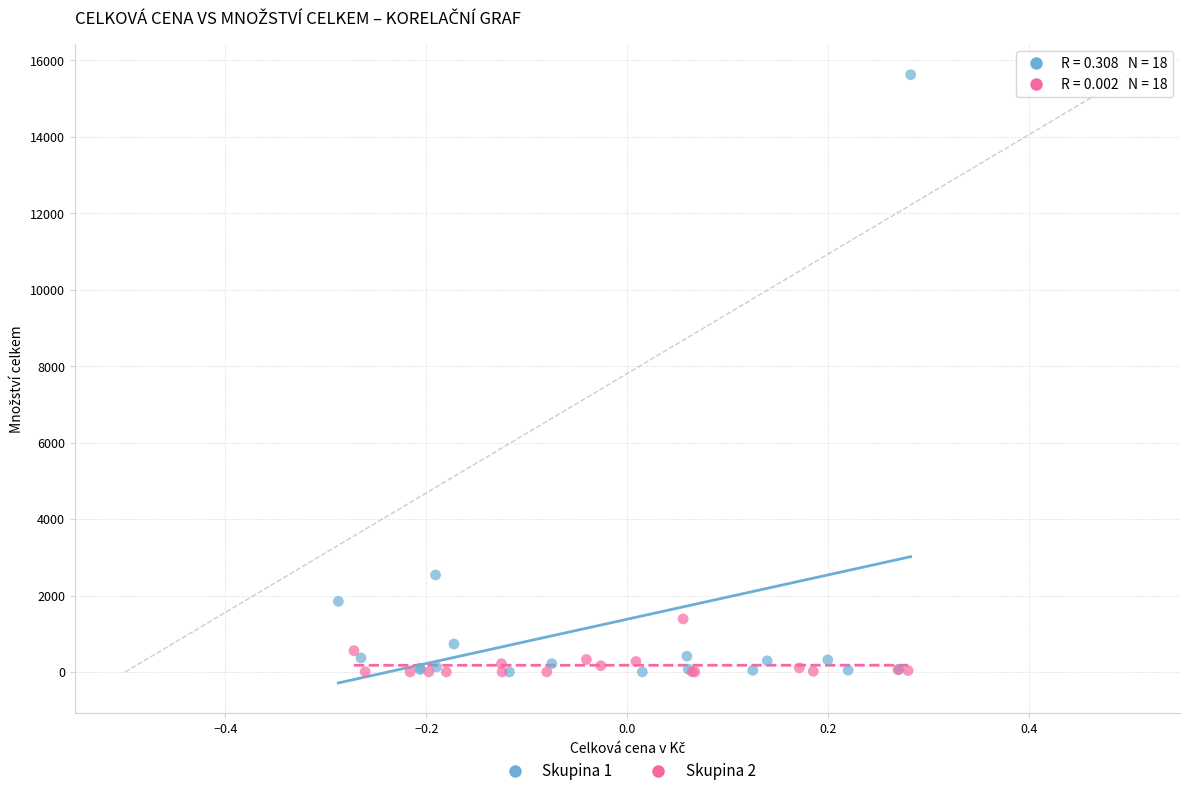

Which series has the largest Y range (max minus min)?

Skupina 1